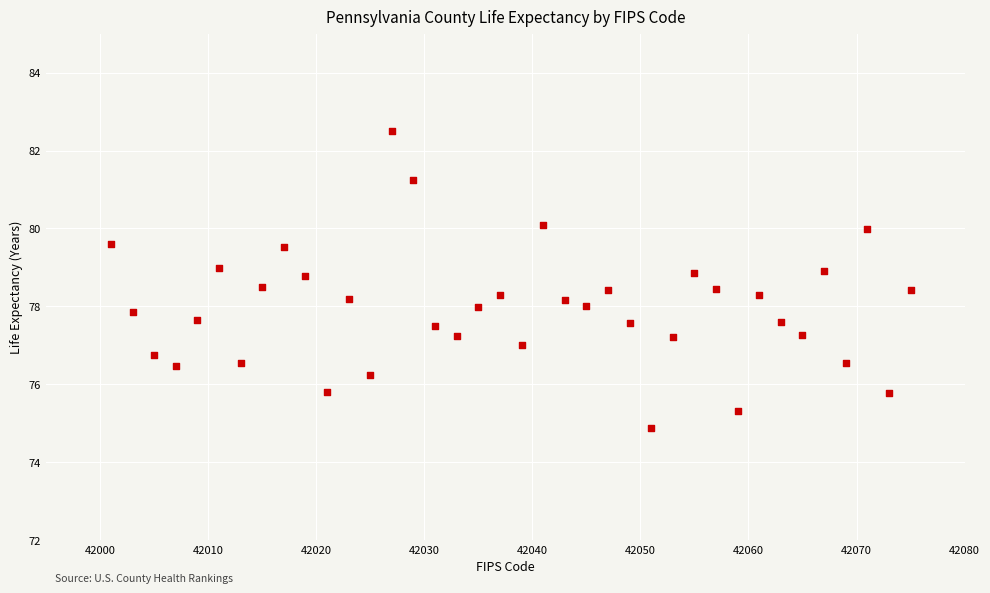

What is the range of X values (max minus min)?

74.0